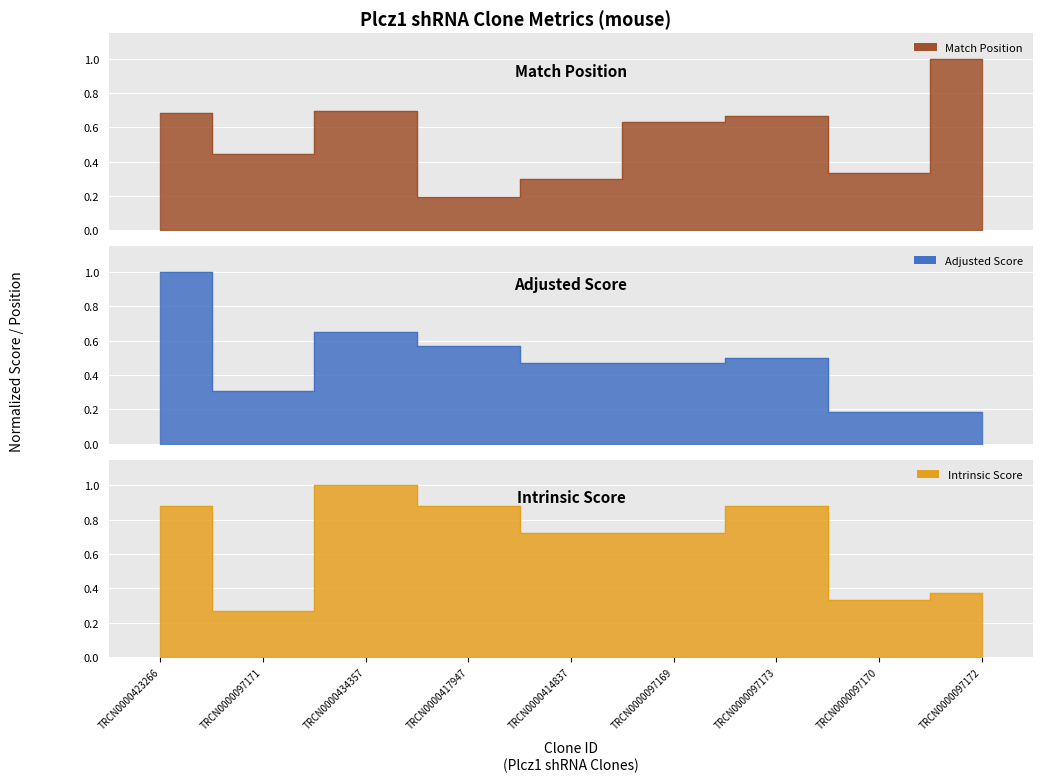

Reading left to right, list all the values displayed in this chart.

Match Position: TRCN0000423266=0.7	TRCN0000097171=0.4	TRCN0000434357=0.7	TRCN0000417947=0.2	TRCN0000414837=0.3	TRCN0000097169=0.6	TRCN0000097173=0.7	TRCN0000097170=0.3	TRCN0000097172=1.0
Adjusted Score: TRCN0000423266=1.0	TRCN0000097171=0.3	TRCN0000434357=0.6	TRCN0000417947=0.6	TRCN0000414837=0.5	TRCN0000097169=0.5	TRCN0000097173=0.5	TRCN0000097170=0.2	TRCN0000097172=0.2
Intrinsic Score: TRCN0000423266=0.9	TRCN0000097171=0.3	TRCN0000434357=1.0	TRCN0000417947=0.9	TRCN0000414837=0.7	TRCN0000097169=0.7	TRCN0000097173=0.9	TRCN0000097170=0.3	TRCN0000097172=0.4